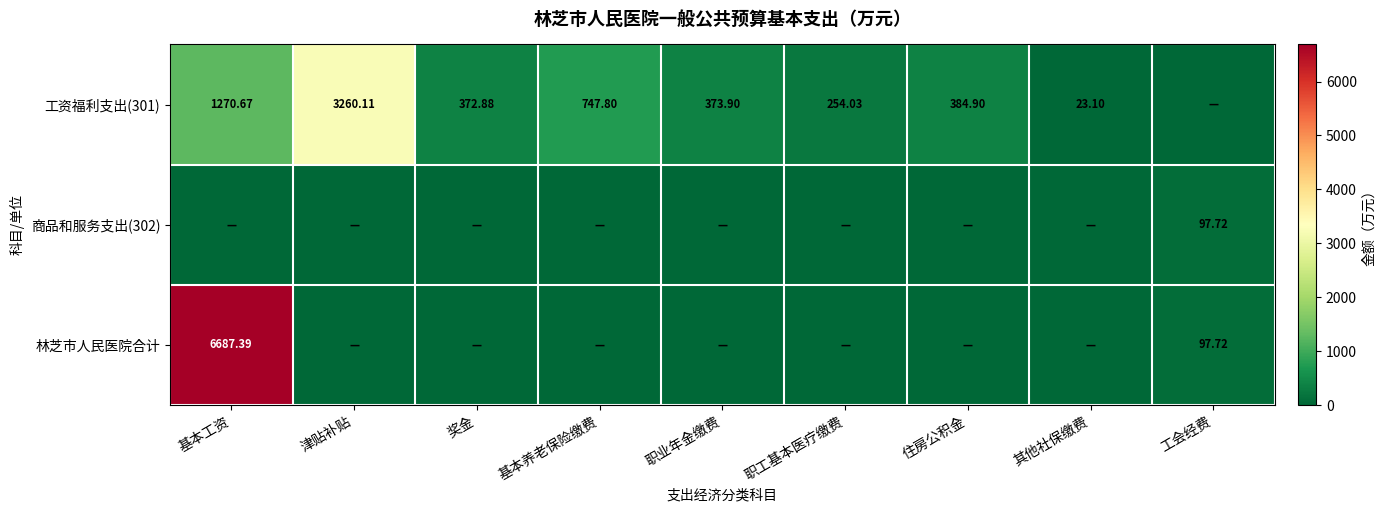

Rank the categories by 商品和服务支出(302) value from highest to lowest.

工会经费, 基本工资, 津贴补贴, 奖金, 基本养老保险缴费, 职业年金缴费, 职工基本医疗缴费, 住房公积金, 其他社保缴费